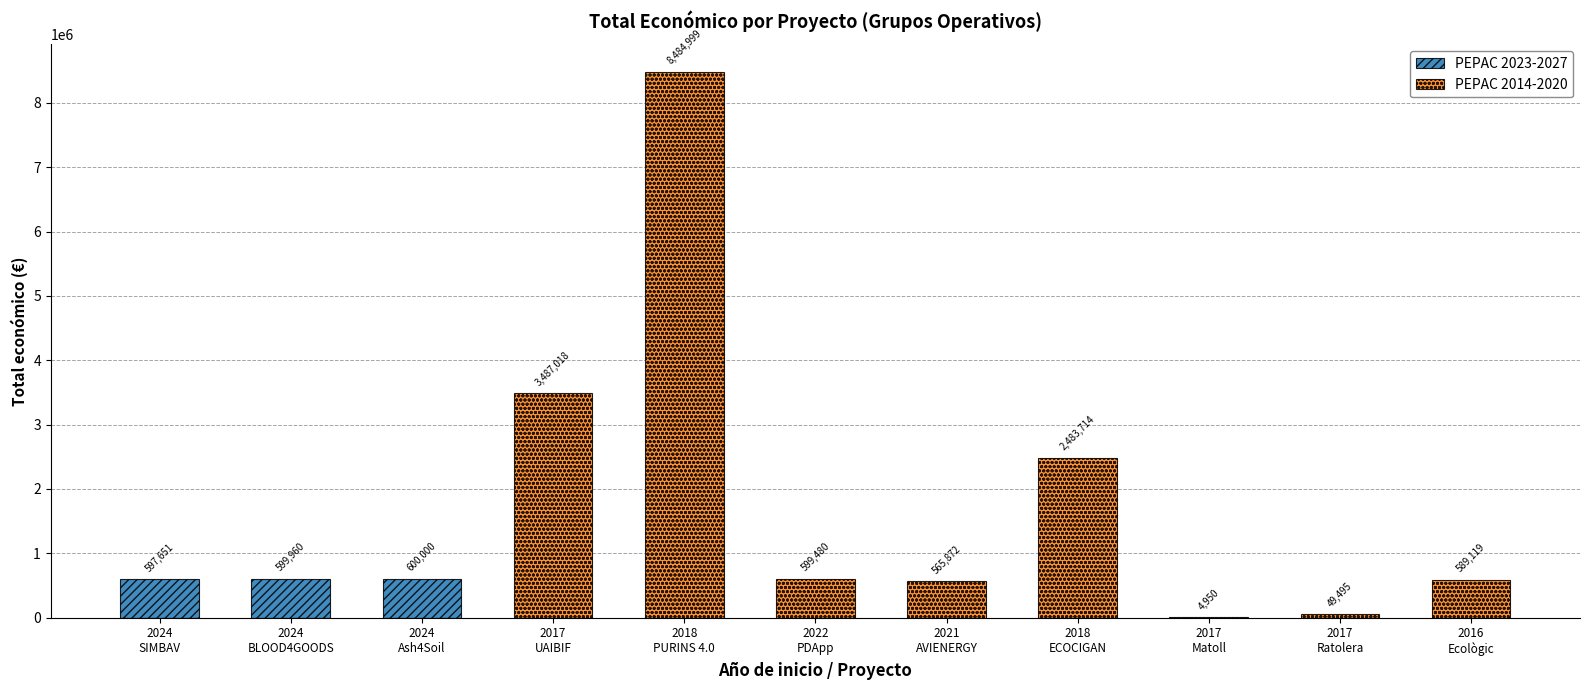

What is the difference between the second highest and minimum values in the PEPAC 2023-2027 series?

599960